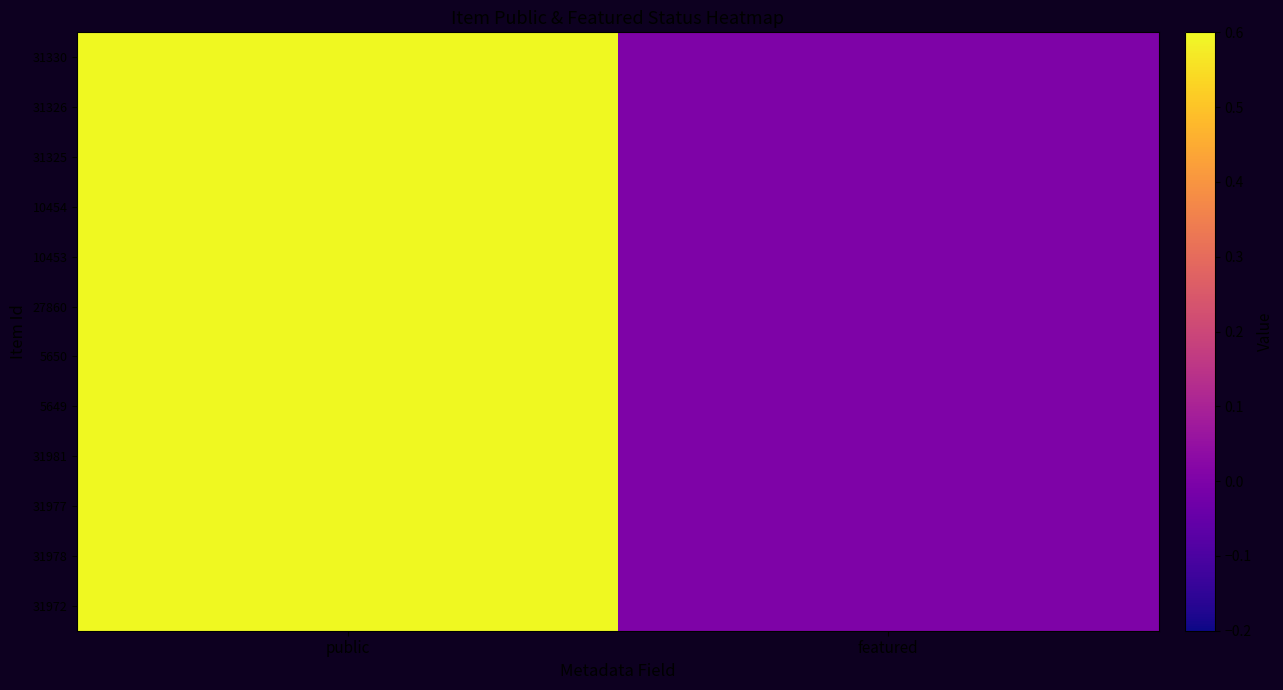

Reading left to right, what are all the values shown in this chart?

31972: public=1	featured=0
31978: public=1	featured=0
31977: public=1	featured=0
31981: public=1	featured=0
5649: public=1	featured=0
5650: public=1	featured=0
27860: public=1	featured=0
10453: public=1	featured=0
10454: public=1	featured=0
31325: public=1	featured=0
31326: public=1	featured=0
31330: public=1	featured=0